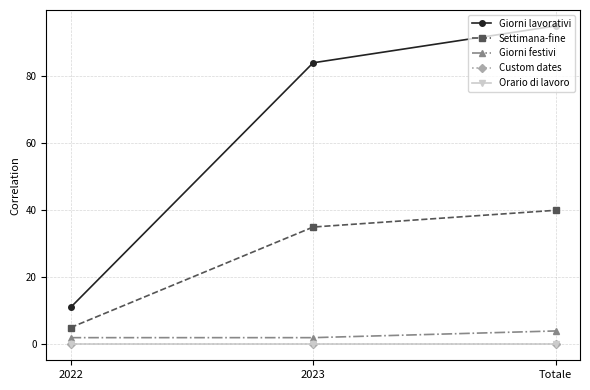

Is this an area chart (filled region under the line)?

No